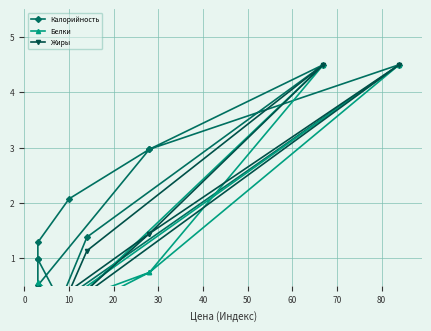

What is the value of the Калорийность point at the 1st from the left?

0.2